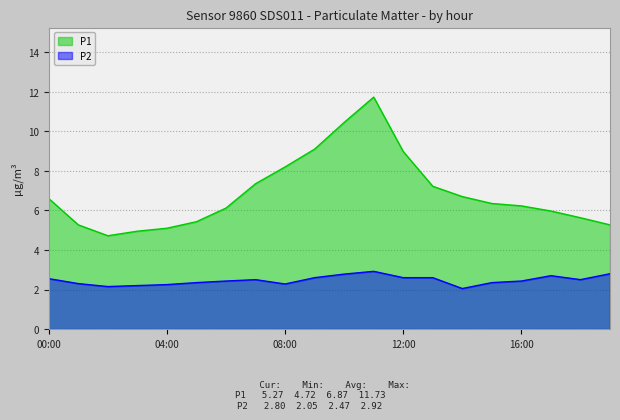

At which label does P1 reach its peak?

11:00